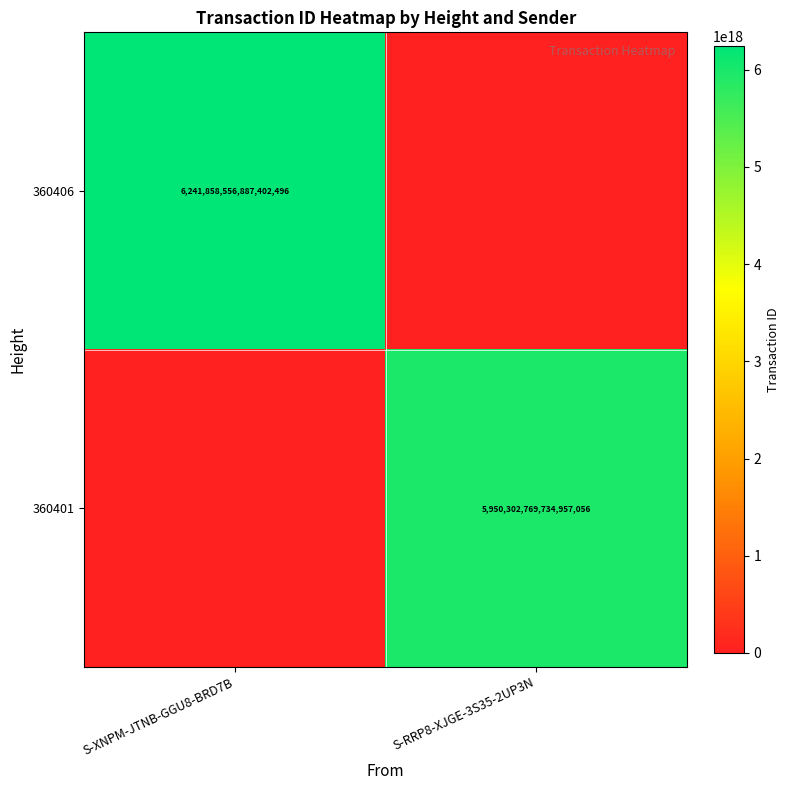

The value of 360401 at S-RRP8-XJGE-3S35-2UP3N is 5950302769734957056. True or false?

True